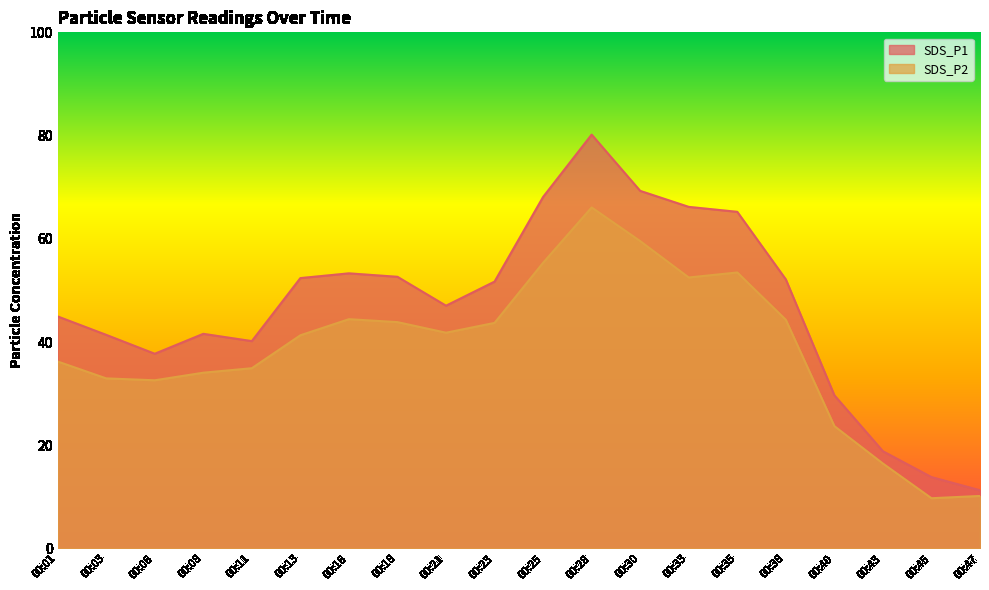

Reading left to right, list all the values displayed in this chart.

SDS_P1: 00:01=45.0	00:03=41.4	00:06=37.7	00:08=41.6	00:11=40.2	00:13=52.4	00:16=53.3	00:18=52.6	00:21=47.0	00:23=51.7	00:25=68.1	00:28=80.2	00:30=69.3	00:33=66.2	00:35=65.2	00:38=52.1	00:40=29.7	00:43=18.8	00:45=13.8	00:47=11.3
SDS_P2: 00:01=36.2	00:03=33.0	00:06=32.6	00:08=34.0	00:11=34.9	00:13=41.3	00:16=44.4	00:18=43.9	00:21=41.8	00:23=43.7	00:25=55.4	00:28=66.1	00:30=59.5	00:33=52.5	00:35=53.5	00:38=44.3	00:40=23.7	00:43=16.4	00:45=9.7	00:47=10.2